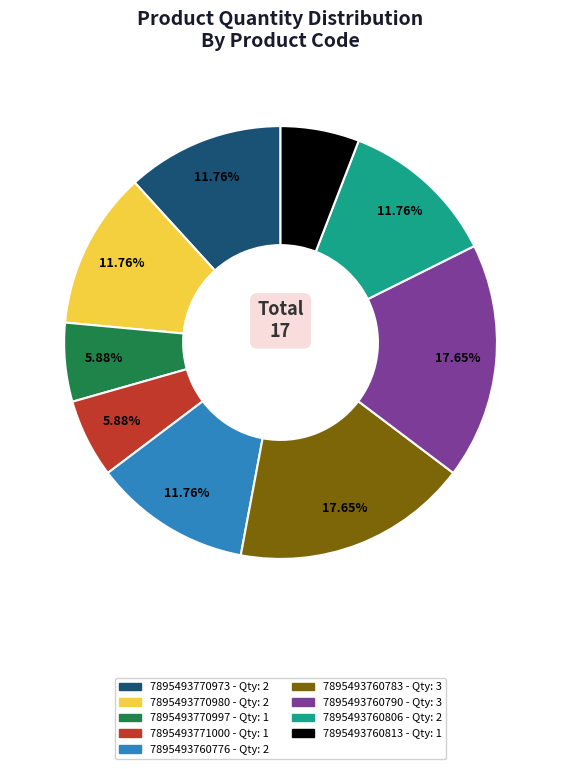

True or false: 7895493771000 accounts for 1% of the total.

False